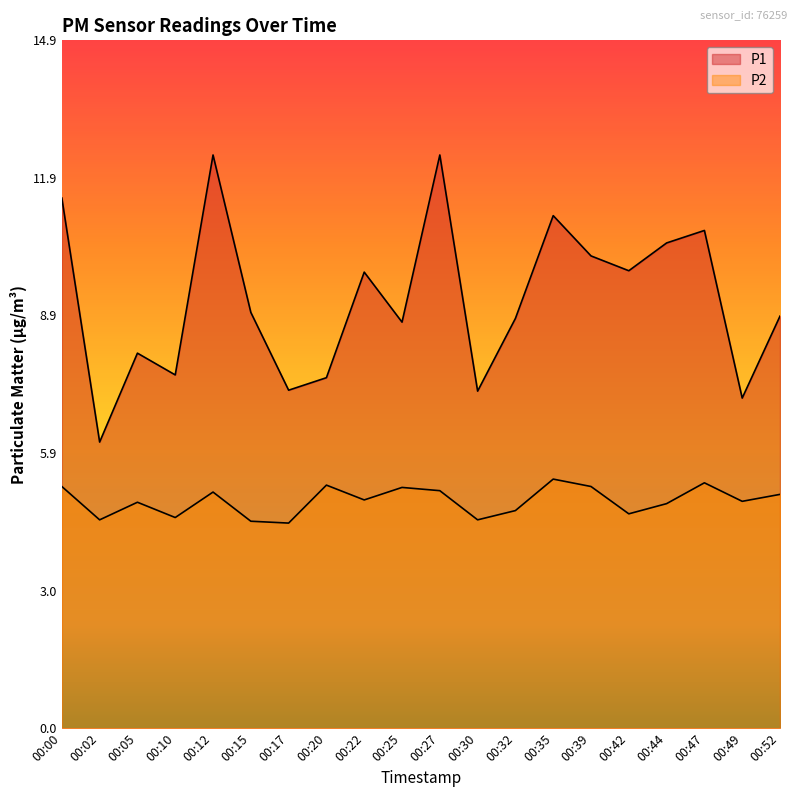

What is the value of the P2 point at the 14th from the left?

5.4